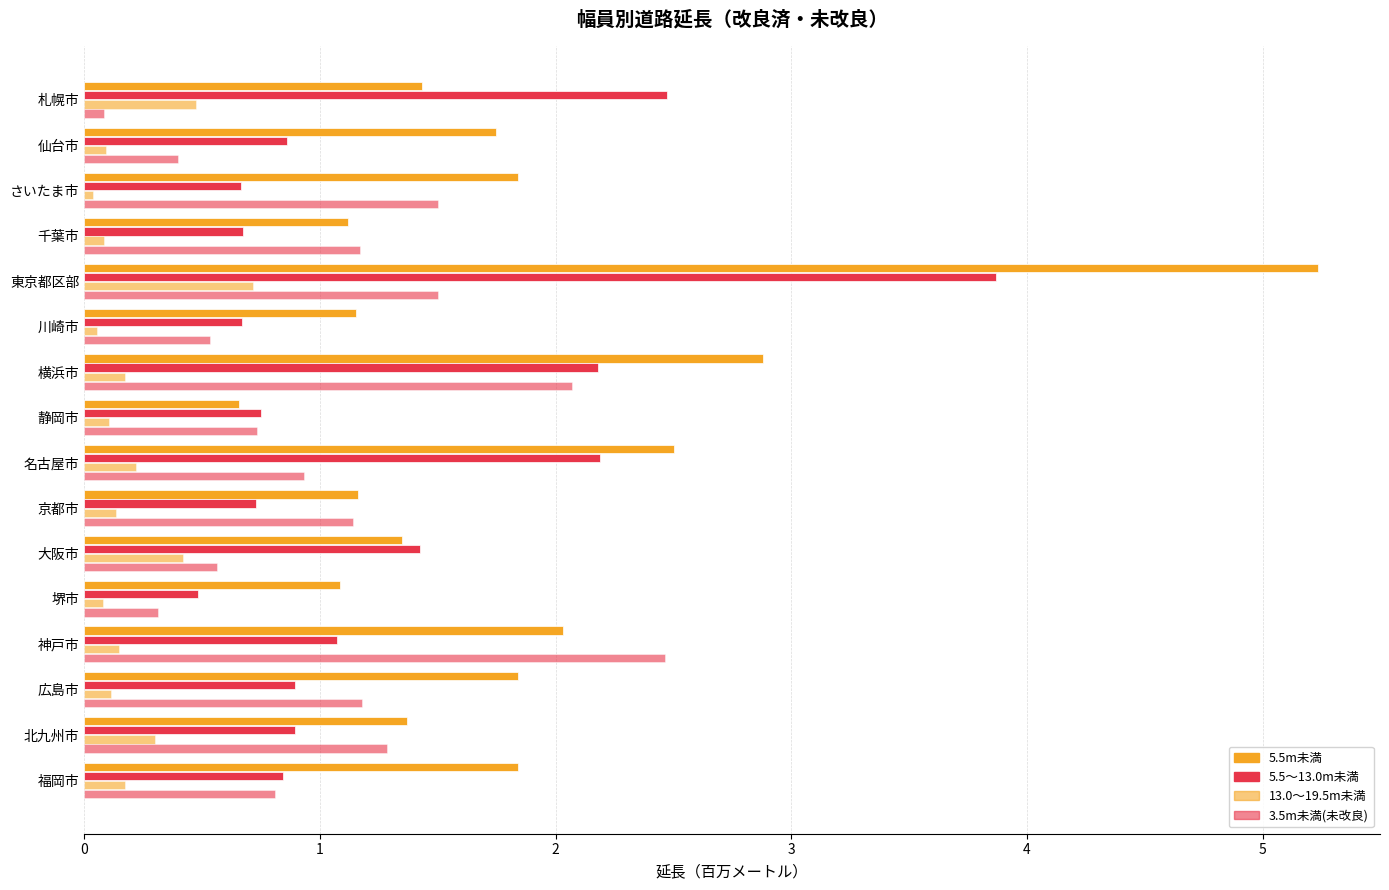

How many values in the 3.5m未満(未改良) series are below 1?

8